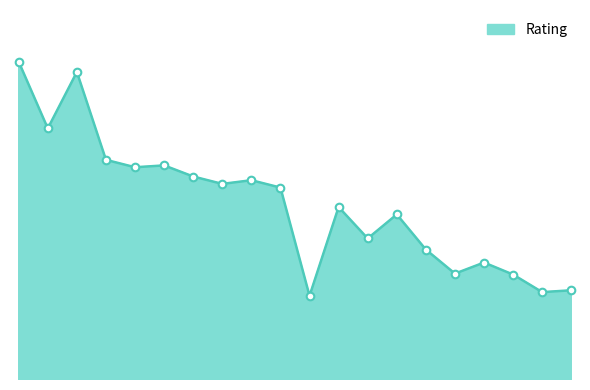

Is this an area chart (filled region under the line)?

Yes